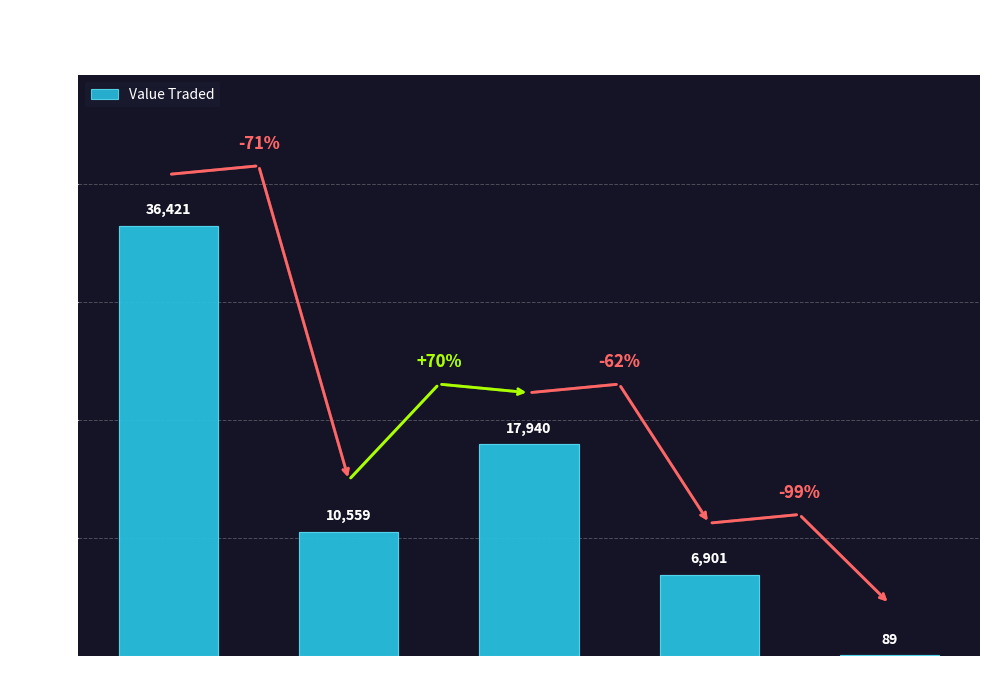

What is the change in value from Feb 2024 to May 2024?

-10470